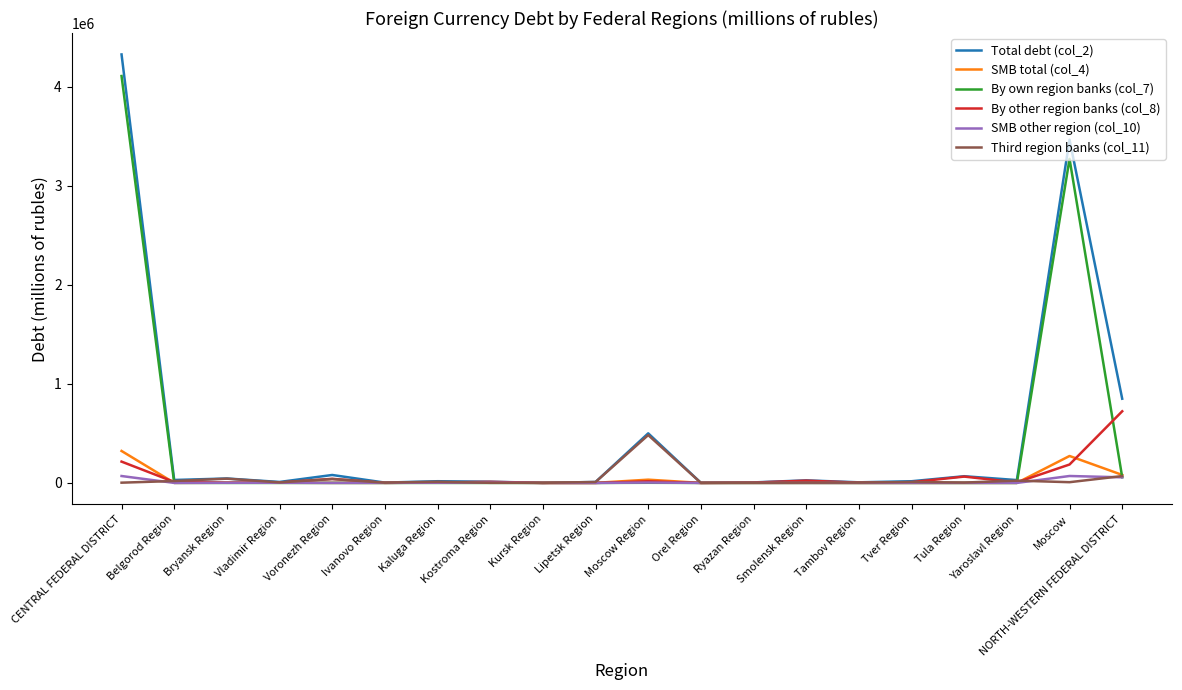

How many distinct data groups are displayed?

6